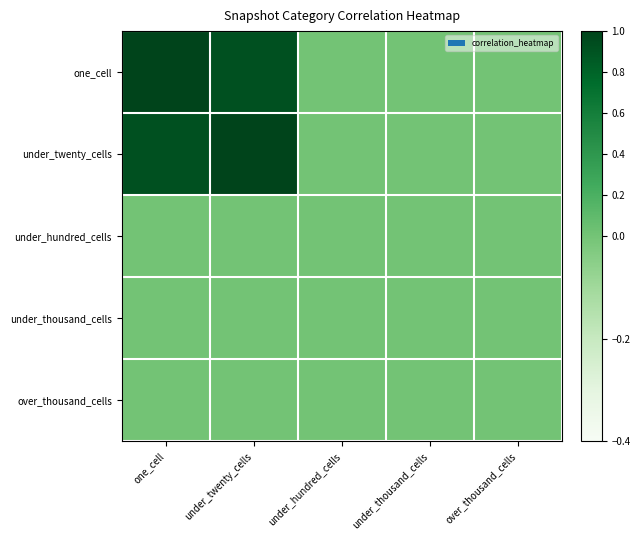

Reading right to left, extract all data points from this chart.

one_cell: over_thousand_cells=0.0	under_thousand_cells=0.0	under_hundred_cells=0.0	under_twenty_cells=0.9	one_cell=1.0
under_twenty_cells: over_thousand_cells=0.0	under_thousand_cells=0.0	under_hundred_cells=0.0	under_twenty_cells=1.0	one_cell=0.9
under_hundred_cells: over_thousand_cells=0.0	under_thousand_cells=0.0	under_hundred_cells=0.0	under_twenty_cells=0.0	one_cell=0.0
under_thousand_cells: over_thousand_cells=0.0	under_thousand_cells=0.0	under_hundred_cells=0.0	under_twenty_cells=0.0	one_cell=0.0
over_thousand_cells: over_thousand_cells=0.0	under_thousand_cells=0.0	under_hundred_cells=0.0	under_twenty_cells=0.0	one_cell=0.0